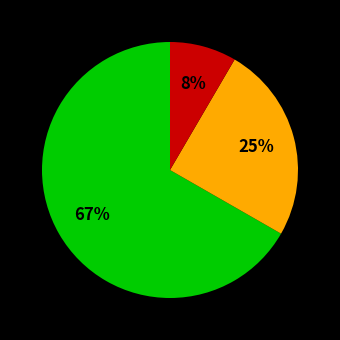

To the nearest percent, what is the average slice percentage?

33%